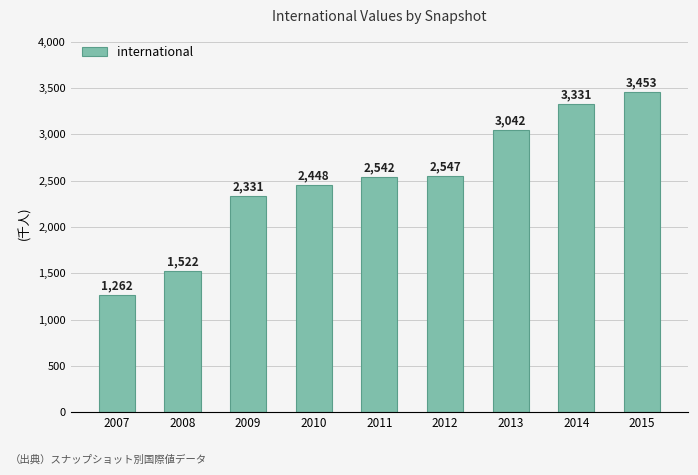

Reading right to left, what are all the values shown in this chart?

3453	3331	3042	2547	2542	2448	2331	1522	1262